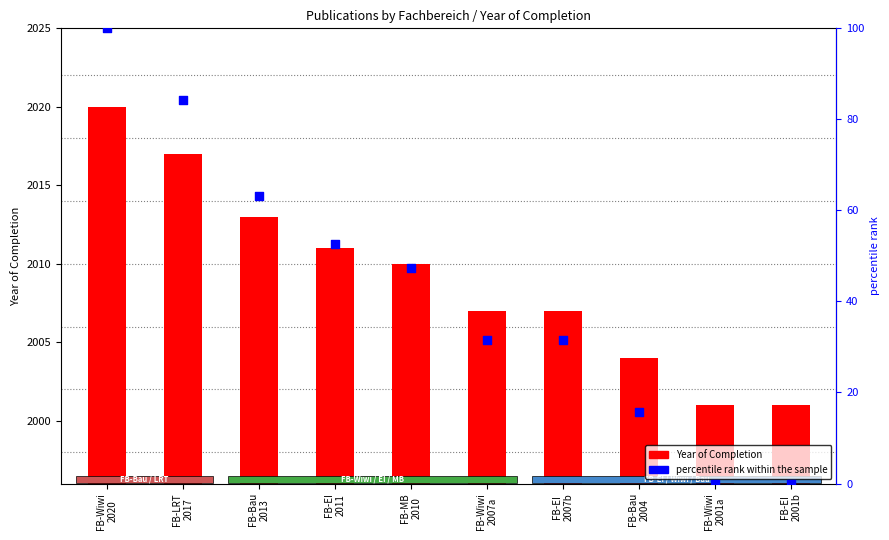

Which series contains the lowest Y value?

percentile rank within the sample